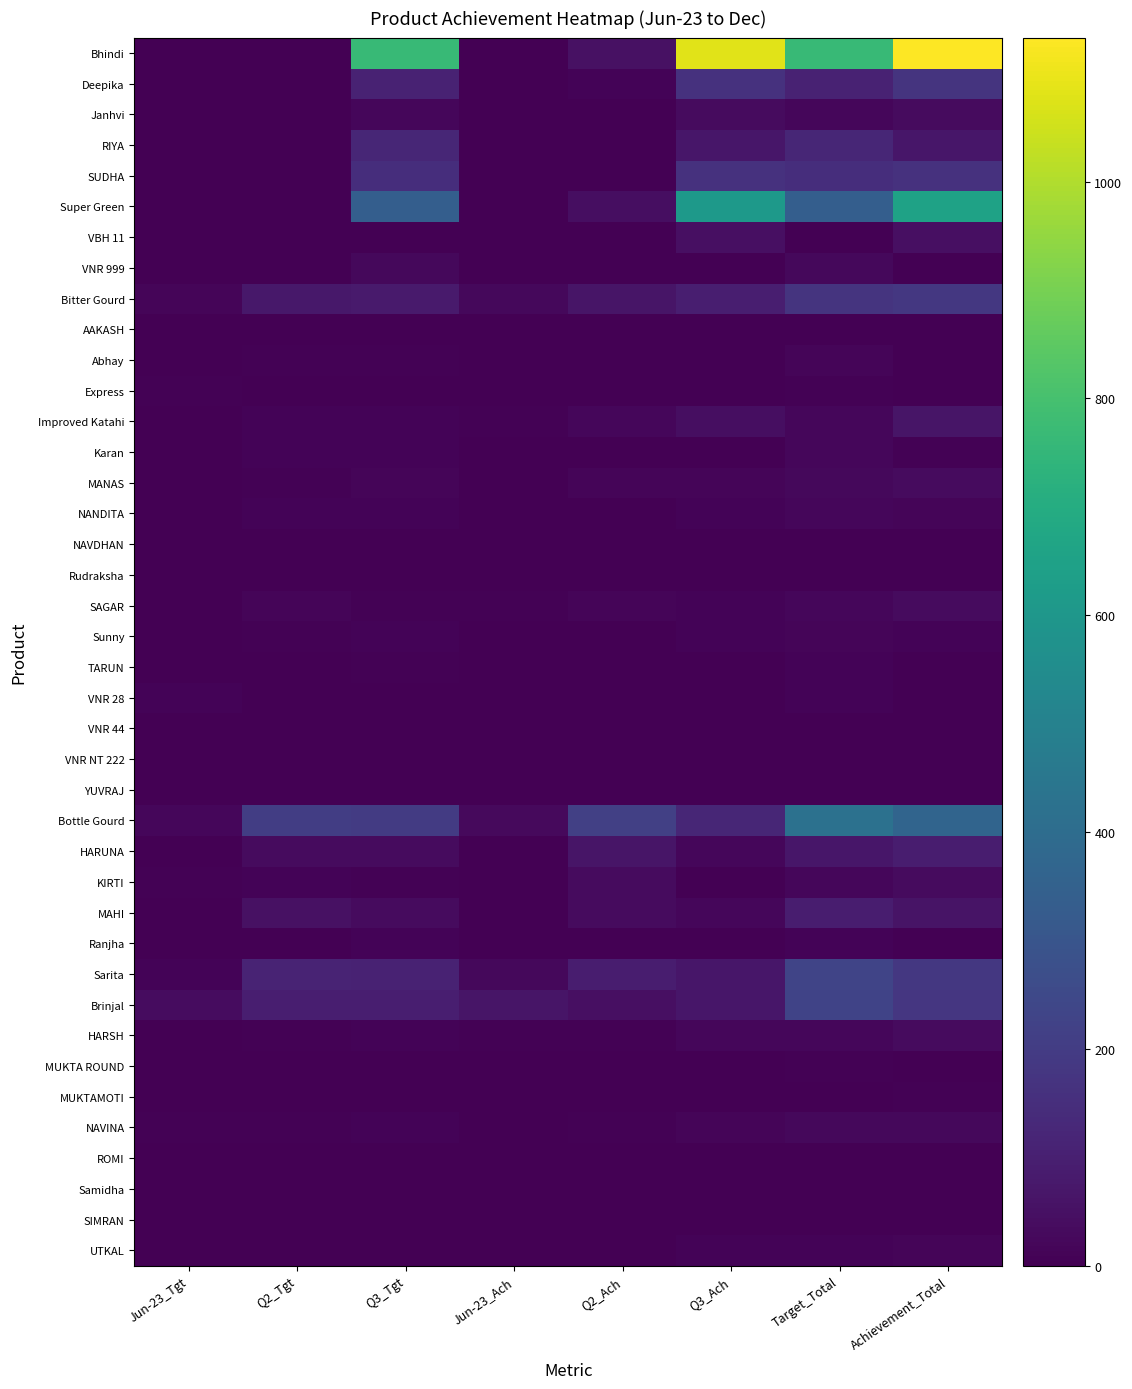

At which category does the chart reach its peak across all series?

Achievement_Total